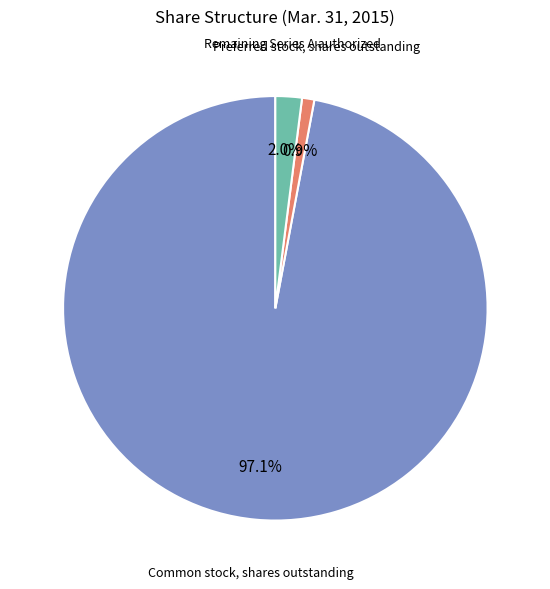

Between Preferred stock, shares outstanding and Remaining Series A authorized, which is larger?

Remaining Series A authorized